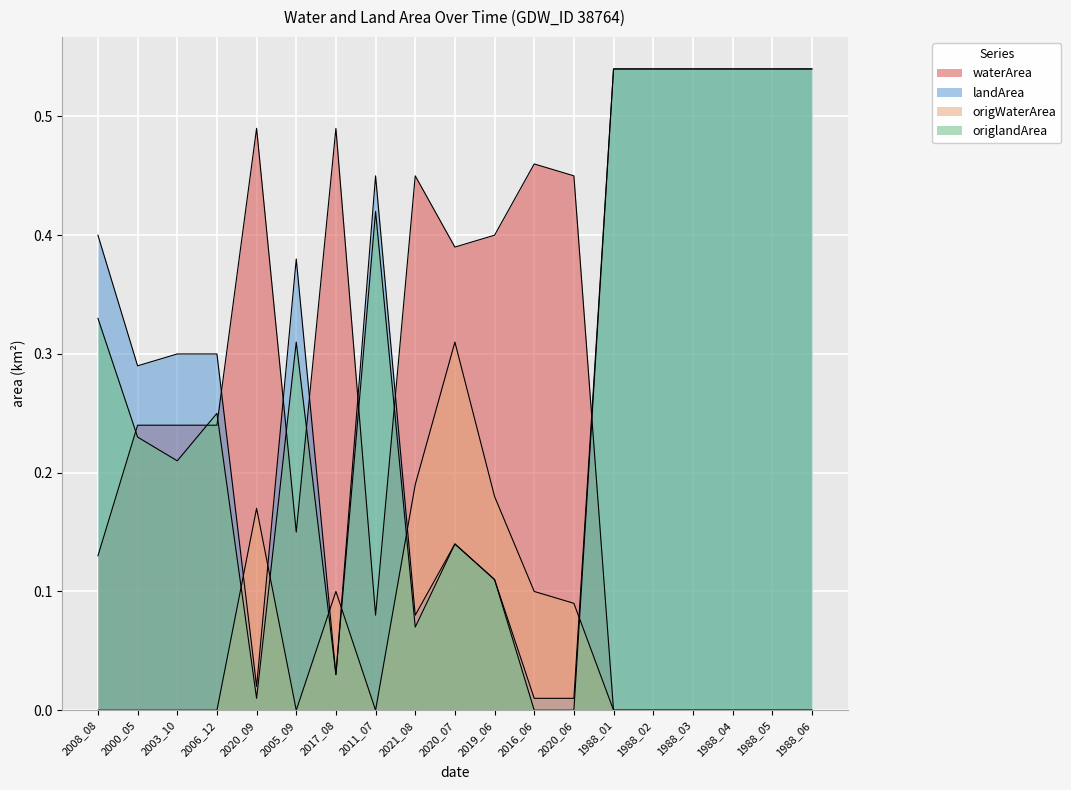

What is the total value across all series at 2020_09?

0.7